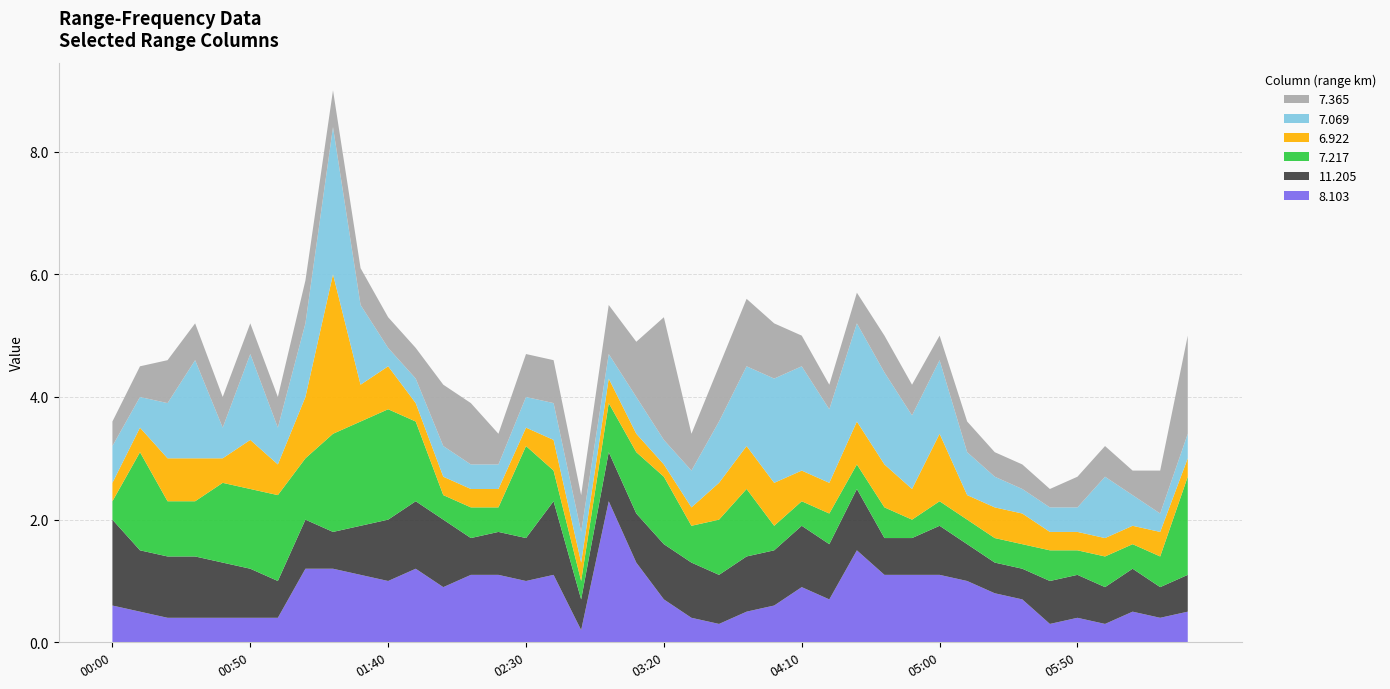

Reading left to right, what are all the values shown in this chart?

8.103: 0.6	0.5	0.4	0.4	0.4	0.4	0.4	1.2	1.2	1.1	1.0	1.2	0.9	1.1	1.1	1.0	1.1	0.2	2.3	1.3	0.7	0.4	0.3	0.5	0.6	0.9	0.7	1.5	1.1	1.1	1.1	1.0	0.8	0.7	0.3	0.4	0.3	0.5	0.4	0.5
11.205: 1.4	1.0	1.0	1.0	0.9	0.8	0.6	0.8	0.6	0.8	1.0	1.1	1.1	0.6	0.7	0.7	1.2	0.5	0.8	0.8	0.9	0.9	0.8	0.9	0.9	1.0	0.9	1.0	0.6	0.6	0.8	0.6	0.5	0.5	0.7	0.7	0.6	0.7	0.5	0.6
7.217: 0.3	1.6	0.9	0.9	1.3	1.3	1.4	1.0	1.6	1.7	1.8	1.3	0.4	0.5	0.4	1.5	0.5	0.3	0.8	1.0	1.1	0.6	0.9	1.1	0.4	0.4	0.5	0.4	0.5	0.3	0.4	0.4	0.4	0.4	0.5	0.4	0.5	0.4	0.5	1.6
6.922: 0.3	0.4	0.7	0.7	0.4	0.8	0.5	1.0	2.6	0.6	0.7	0.3	0.3	0.3	0.3	0.3	0.5	0.3	0.4	0.3	0.2	0.3	0.6	0.7	0.7	0.5	0.5	0.7	0.7	0.5	1.1	0.4	0.5	0.5	0.3	0.3	0.3	0.3	0.4	0.3
7.069: 0.6	0.5	0.9	1.6	0.5	1.4	0.6	1.2	2.4	1.3	0.3	0.4	0.5	0.4	0.4	0.5	0.6	0.5	0.4	0.6	0.4	0.6	1.0	1.3	1.7	1.7	1.2	1.6	1.5	1.2	1.2	0.7	0.5	0.4	0.4	0.4	1.0	0.5	0.3	0.4
7.365: 0.4	0.5	0.7	0.6	0.5	0.5	0.5	0.7	0.6	0.6	0.5	0.5	1.0	1.0	0.5	0.7	0.7	0.6	0.8	0.9	2.0	0.6	0.9	1.1	0.9	0.5	0.4	0.5	0.6	0.5	0.4	0.5	0.4	0.4	0.3	0.5	0.5	0.4	0.7	1.6